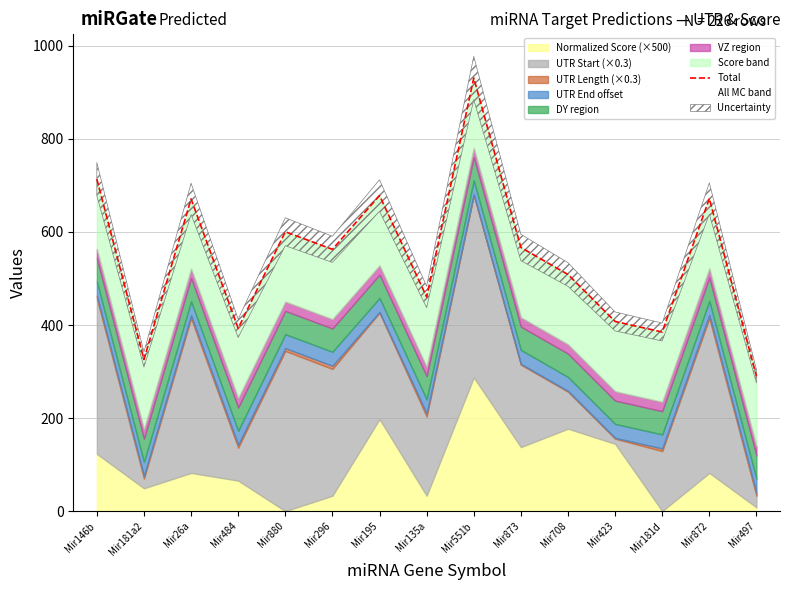

What is the difference between the maximum and second lowest values?

604.6